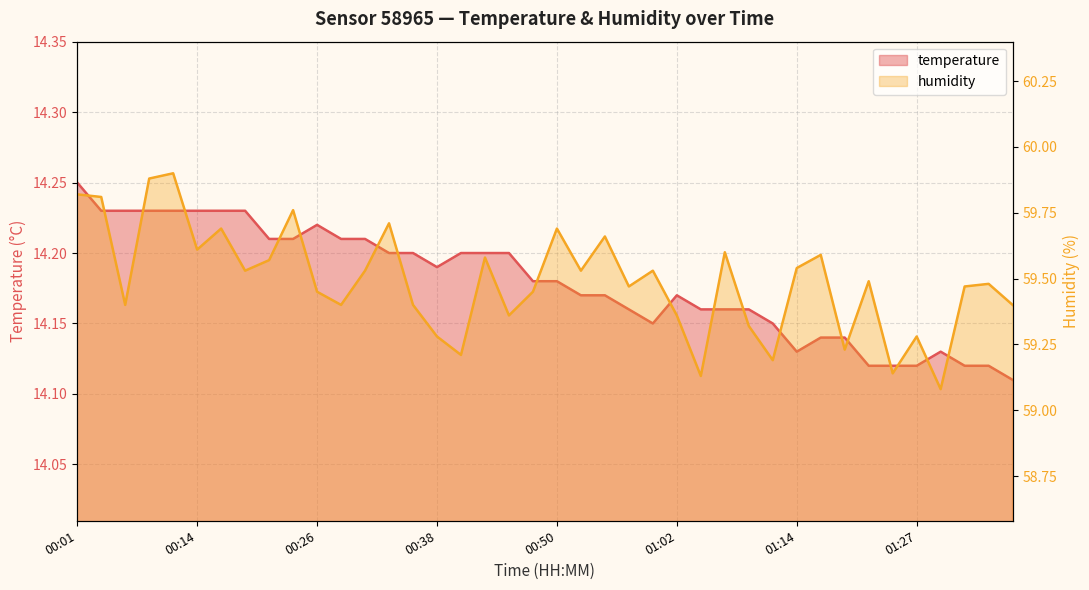

Where is the first local maximum for temperature?

00:26